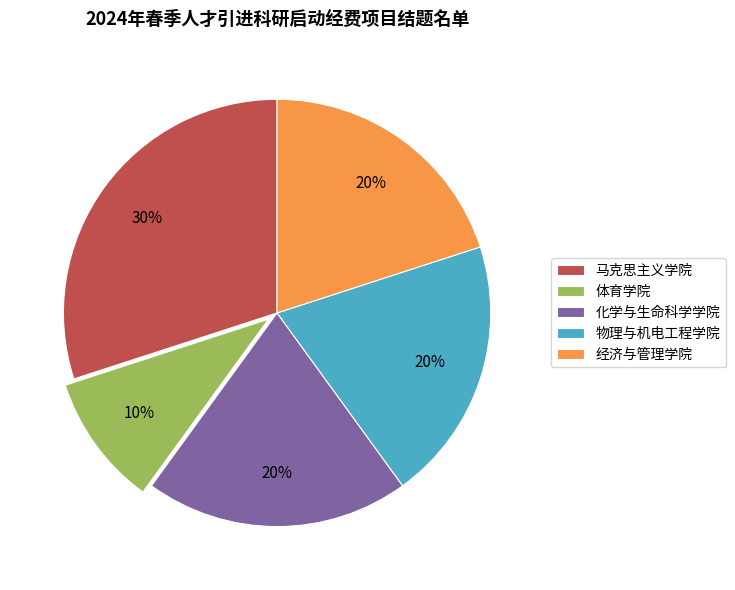

Combined, do 化学与生命科学学院 and 经济与管理学院 account for over 50%?

No